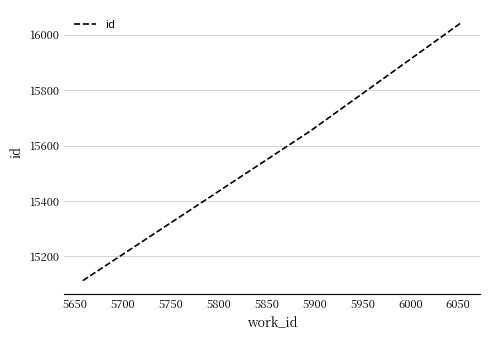

What is the minimum value shown in the chart?

15112